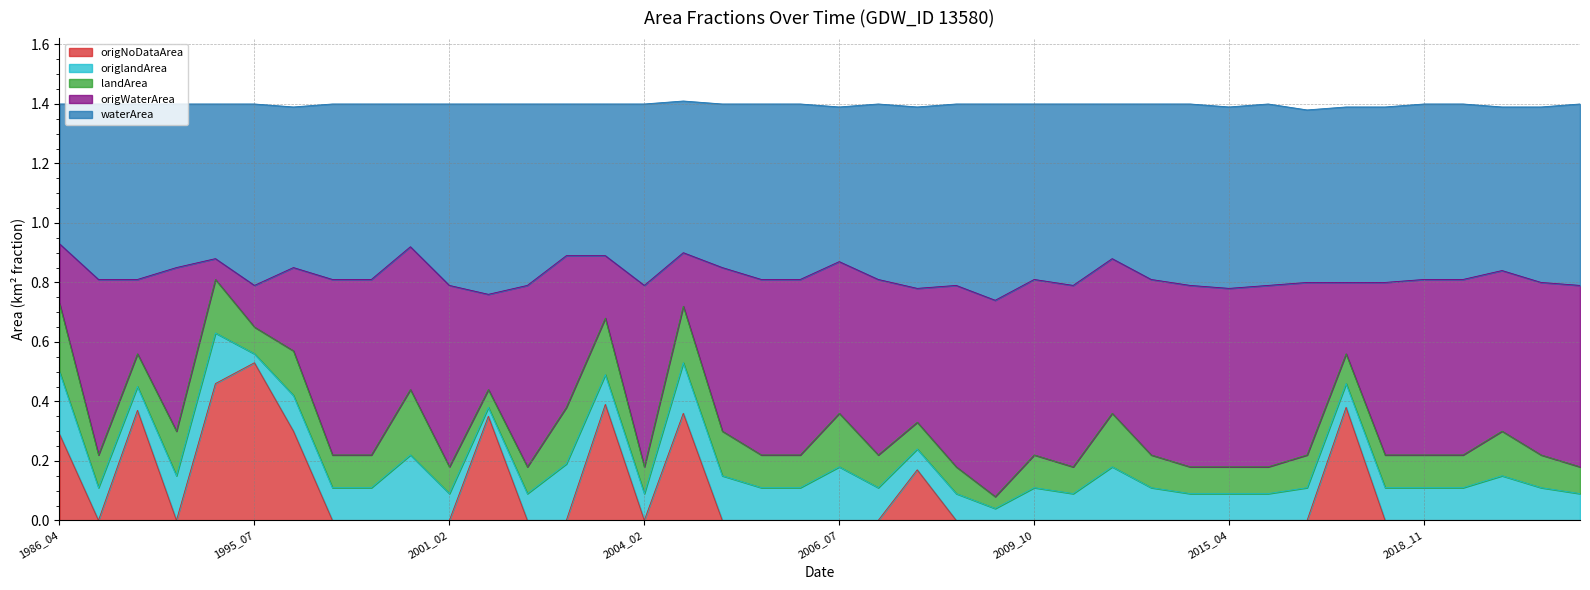

Which series changed the most between 2004_05 and 2007_05?

origWaterArea